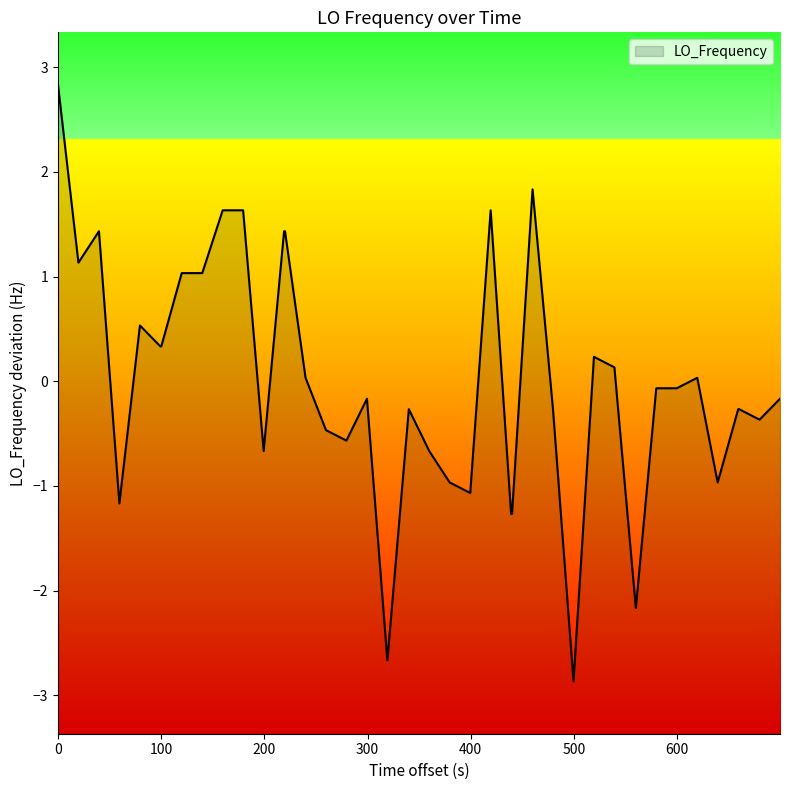

What is the difference between the maximum and minimum values?

5.7